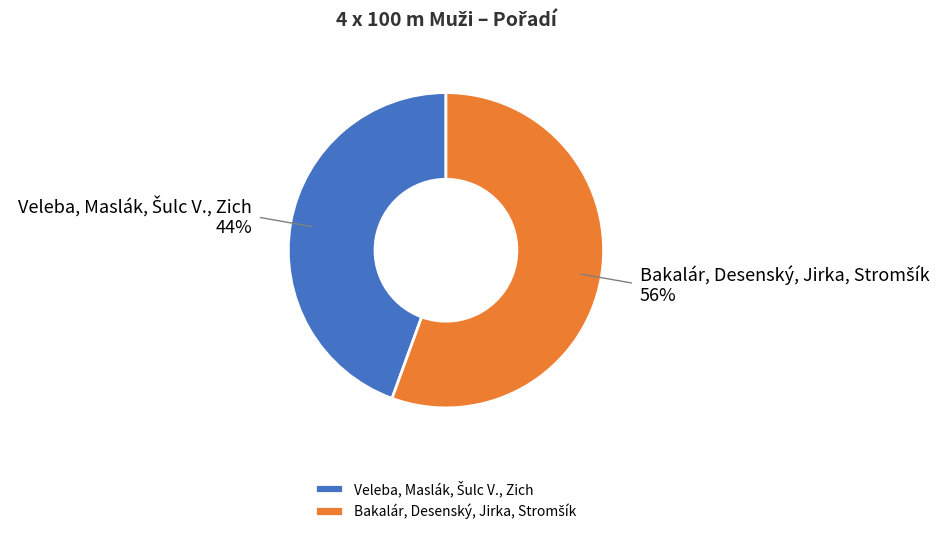

Does any single category account for the majority?

Yes